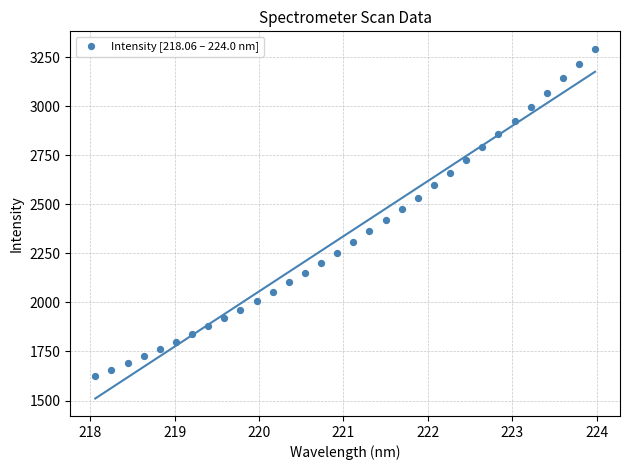

What is the range of X values (max minus min)?

5.9